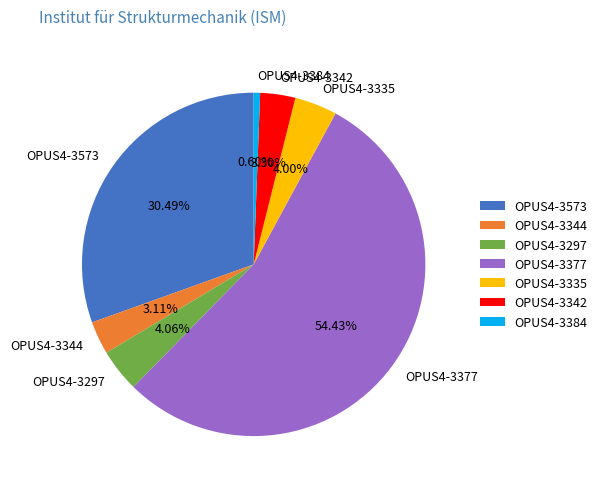

True or false: OPUS4-3344 accounts for 3% of the total.

True